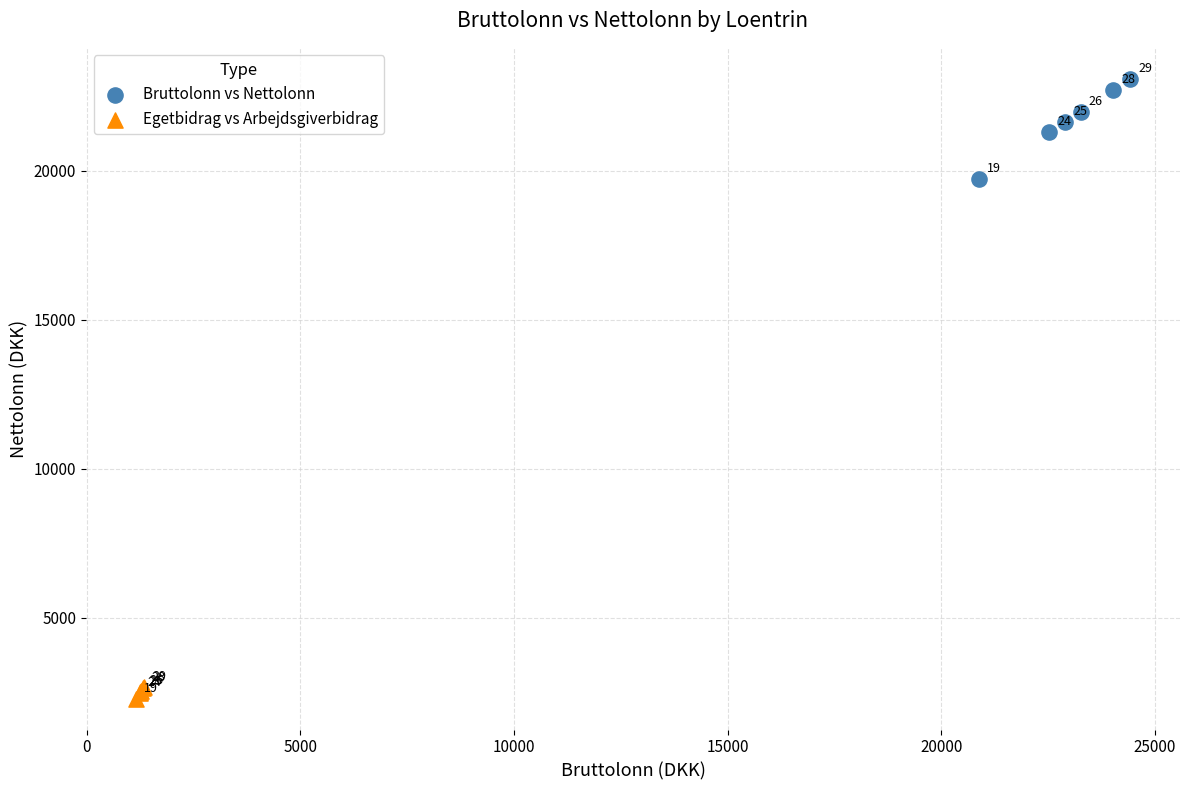

Which series contains the lowest Y value?

Egetbidrag vs Arbejdsgiverbidrag